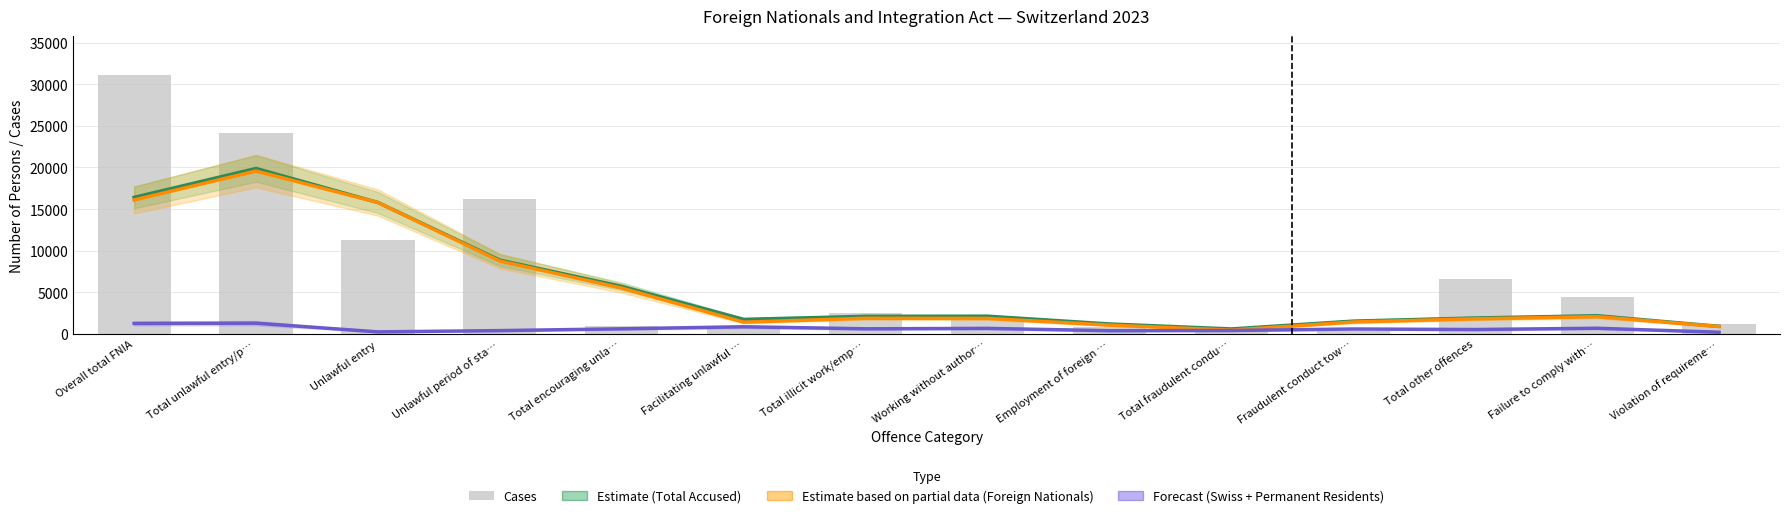

Are the bars grouped side by side (vs. stacked)?

Yes